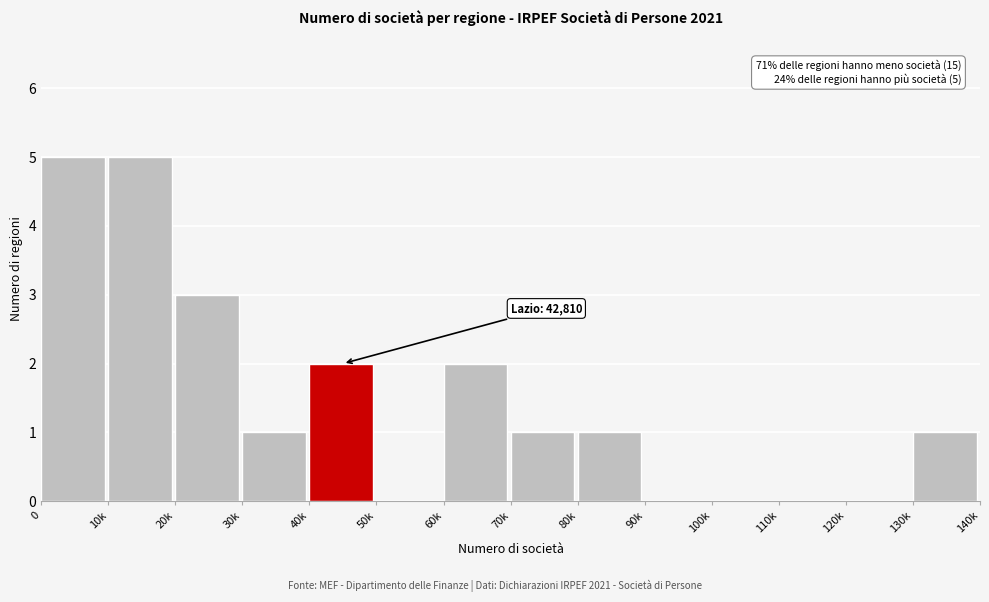

Reading left to right, transcribe all the data shown in this chart.

0=5	10k=5	20k=3	30k=1	40k=2	50k=0	60k=2	70k=1	80k=1	90k=0	100k=0	110k=0	120k=0	130k=1